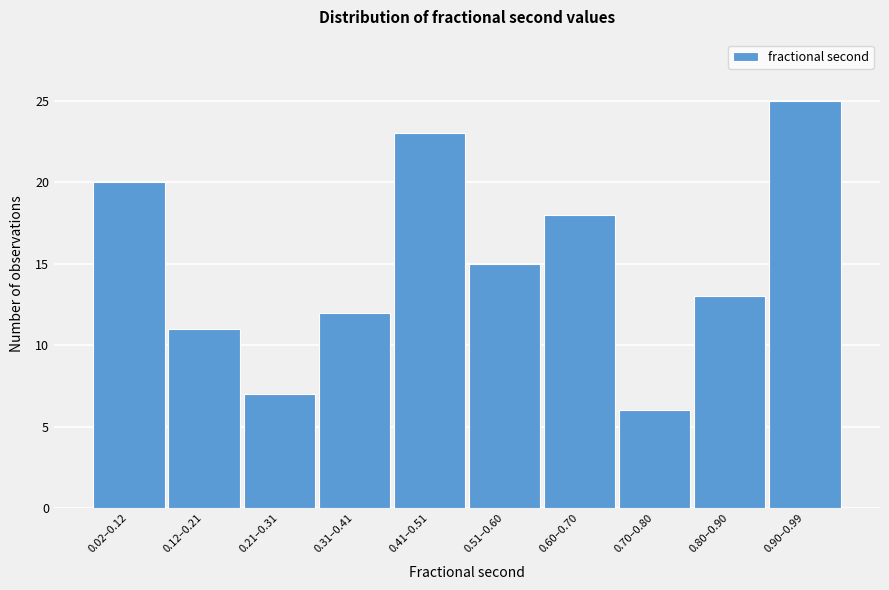

Reading right to left, list all the values displayed in this chart.

25	13	6	18	15	23	12	7	11	20